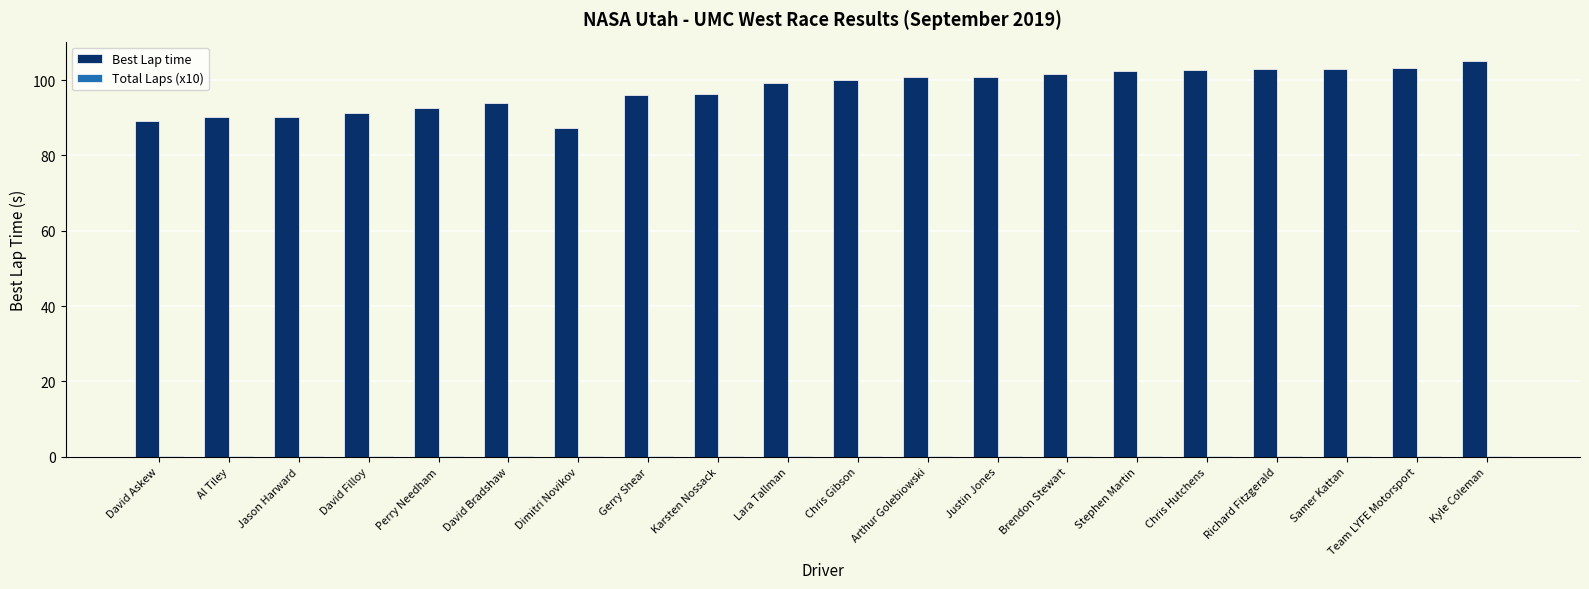

What is the sum of all Best Lap time values?

1948.3